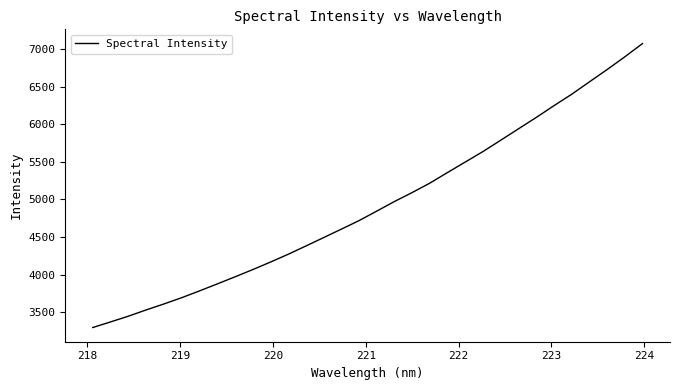

What is the greatest value displayed?

7072.0